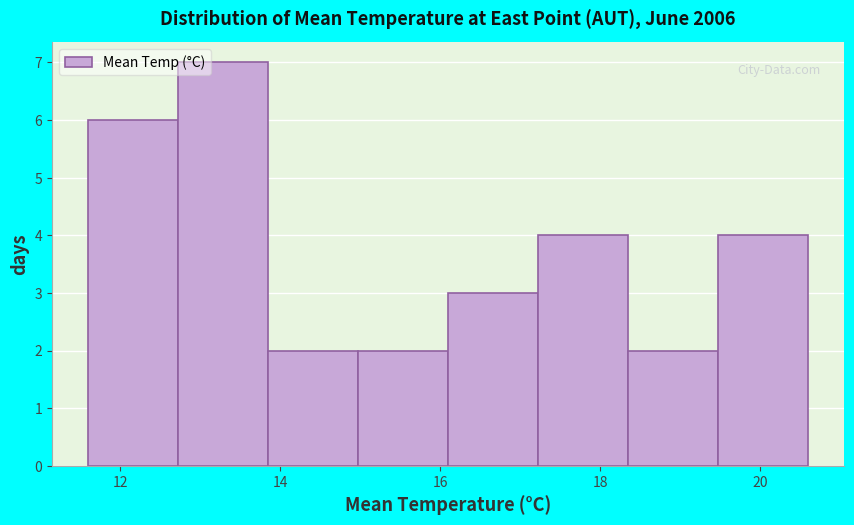

Reading left to right, transcribe this chart: for each bar, give the range it covers on the x-axis and its height. Neither the bar edges nor the heights are printed on the chart, so give them approximately, as read against the axes.

11.6 to 12.8: 6
12.8 to 13.8: 7
13.8 to 15.0: 2
15.0 to 16.2: 2
16.2 to 17.2: 3
17.2 to 18.4: 4
18.4 to 19.4: 2
19.4 to 20.6: 4